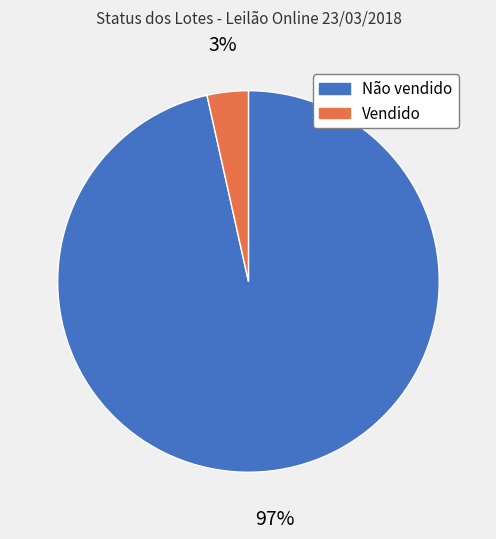

Is the sum of Vendido and Não vendido greater than half?

Yes